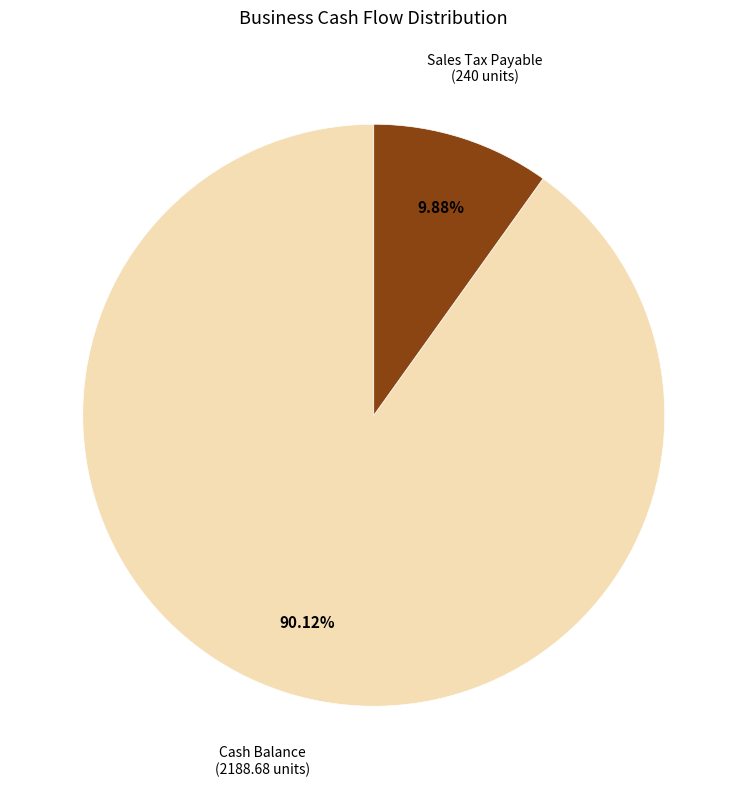

Does any single category account for the majority?

Yes